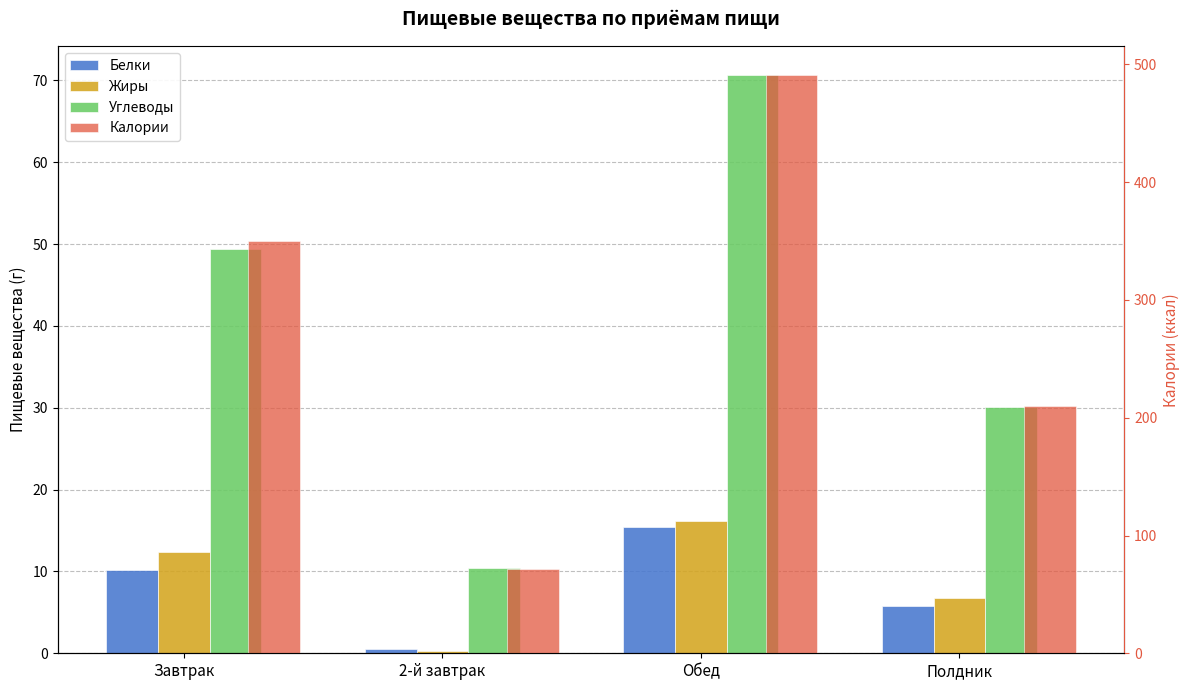

At which label is Белки closest to 8?

Завтрак